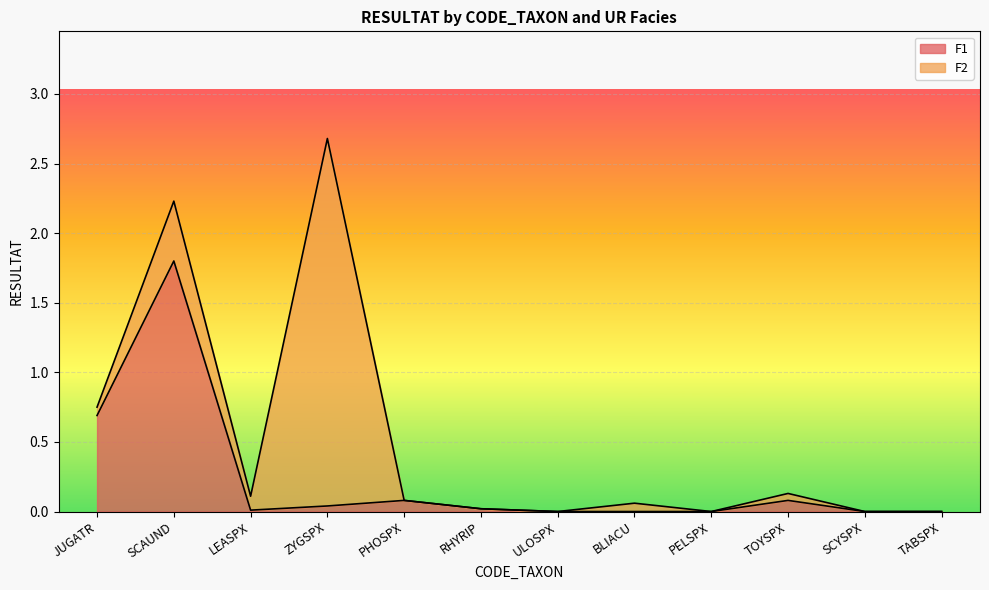

At which category does the data reach its first local peak?

SCAUND